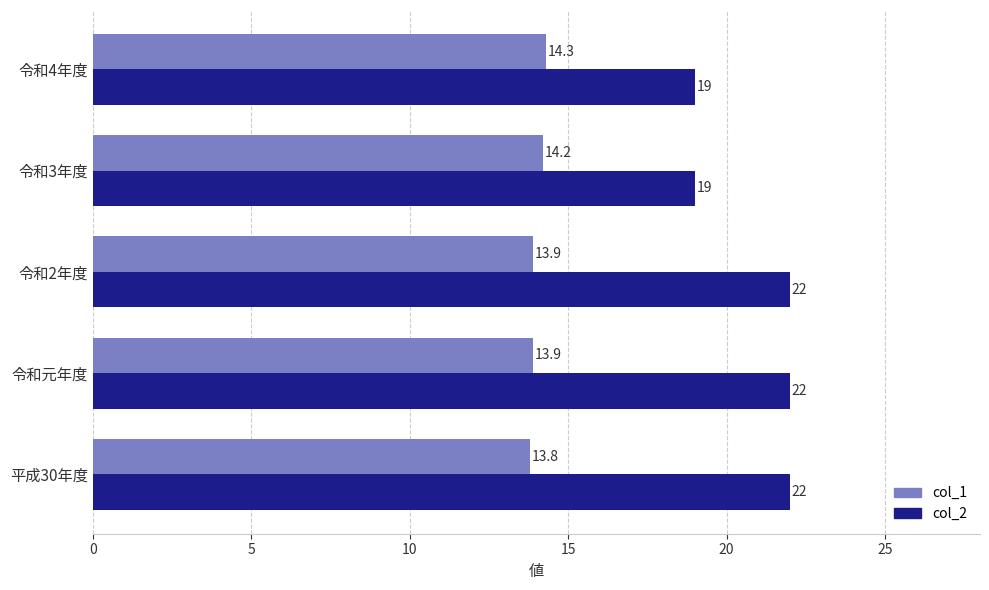

Is it true that col_2 equals 19.0 at 令和3年度?

True